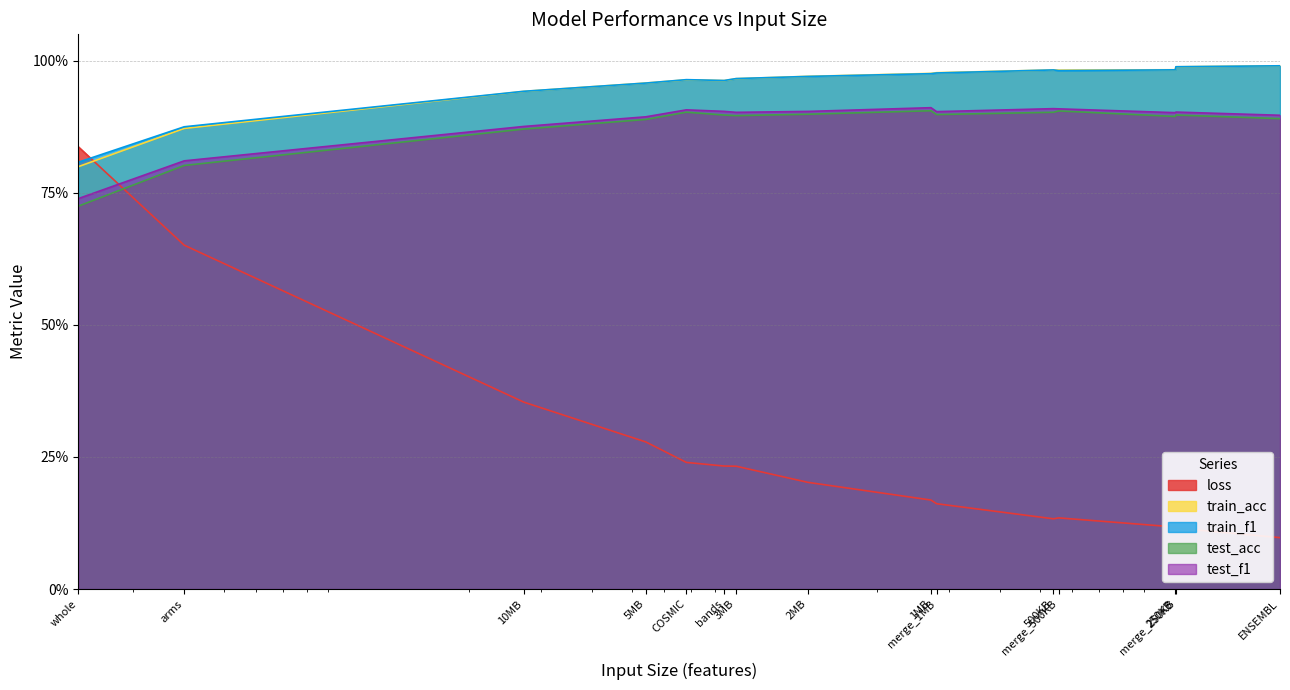

What is the total value across all series at 1MB?

3.9